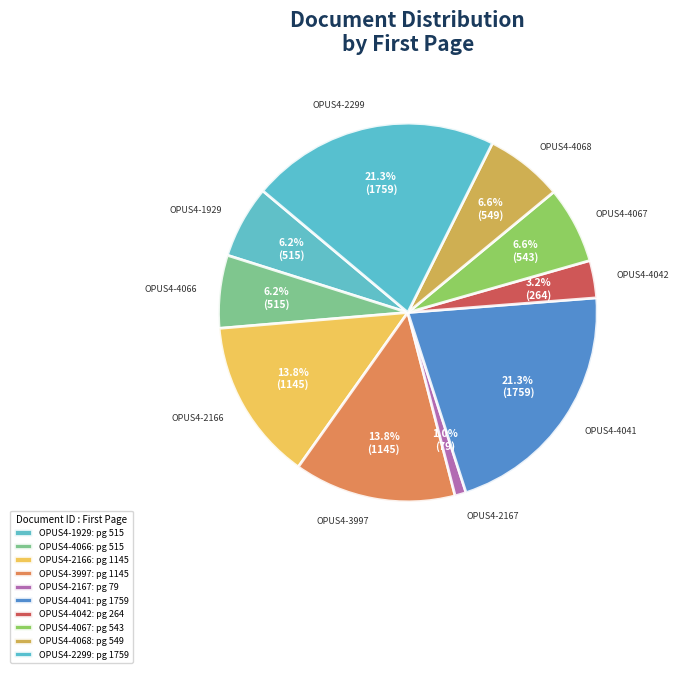

Is the sum of OPUS4-4067 and OPUS4-3997 greater than half?

No